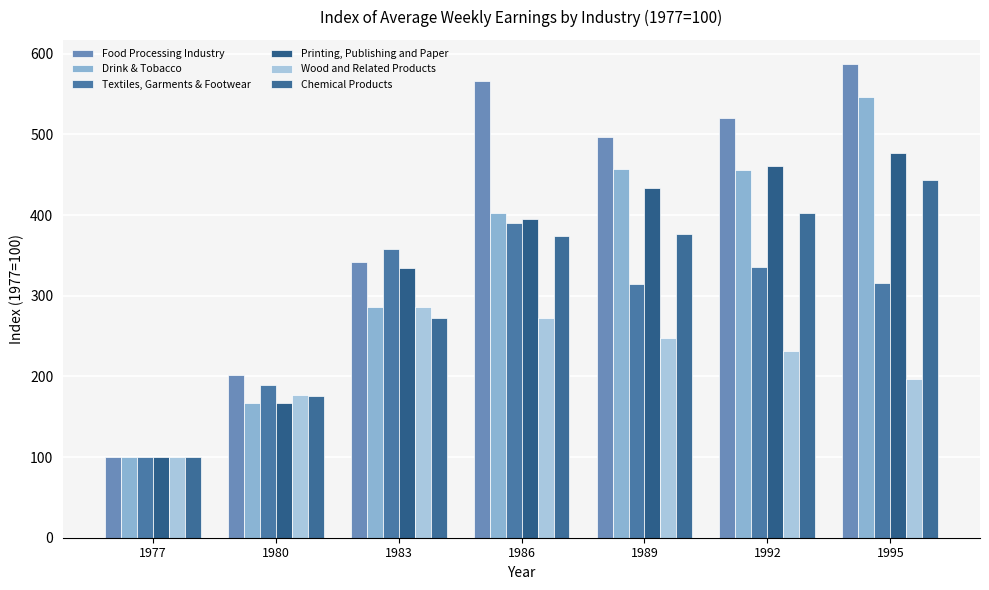

What is the total value across all series at 1980?

1079.7